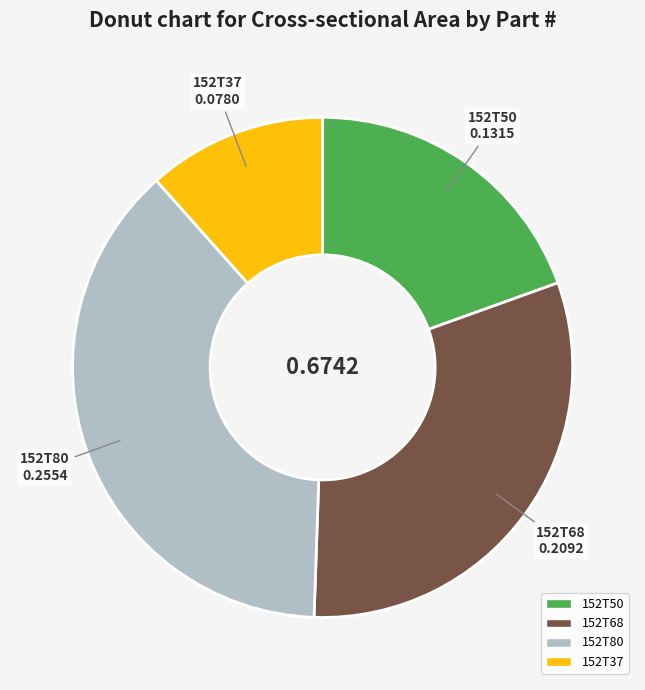

Combined, do 152T80 and 152T50 account for over 50%?

Yes